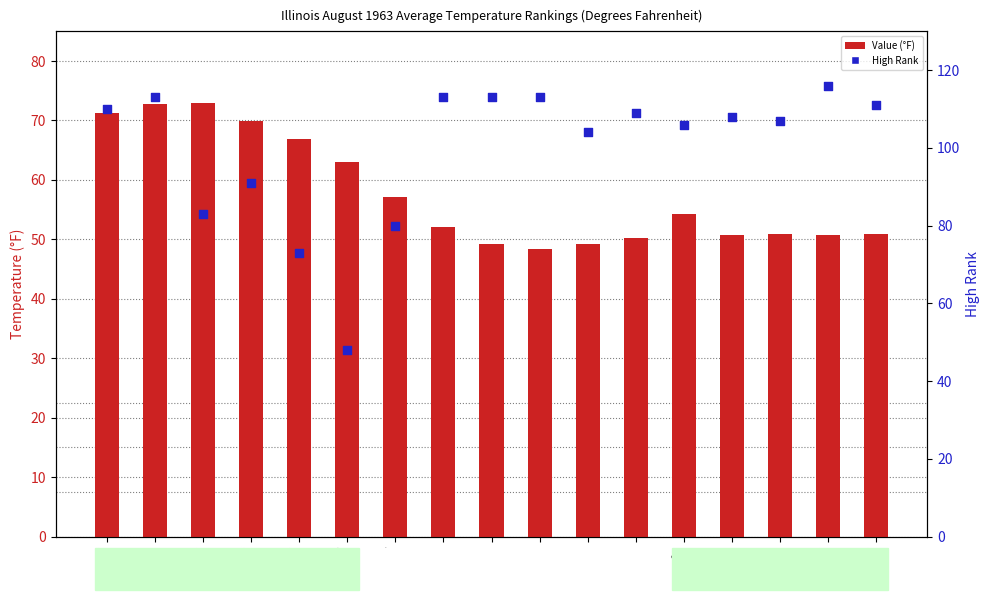

Which series contains the highest Y value?

High Rank